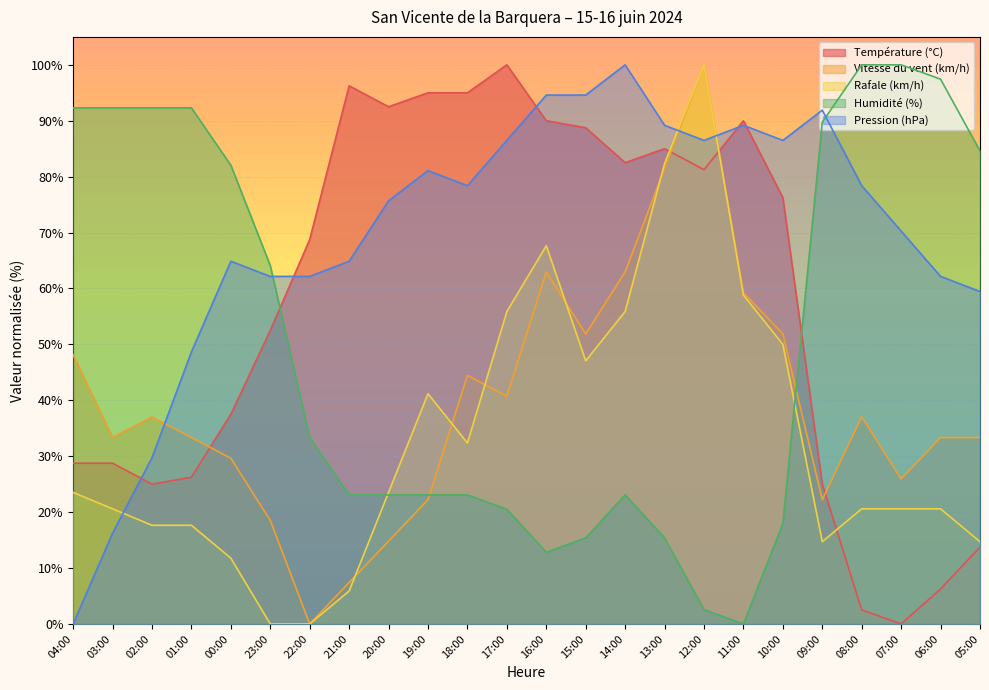

What is the label of the 24th point from the right?

04:00